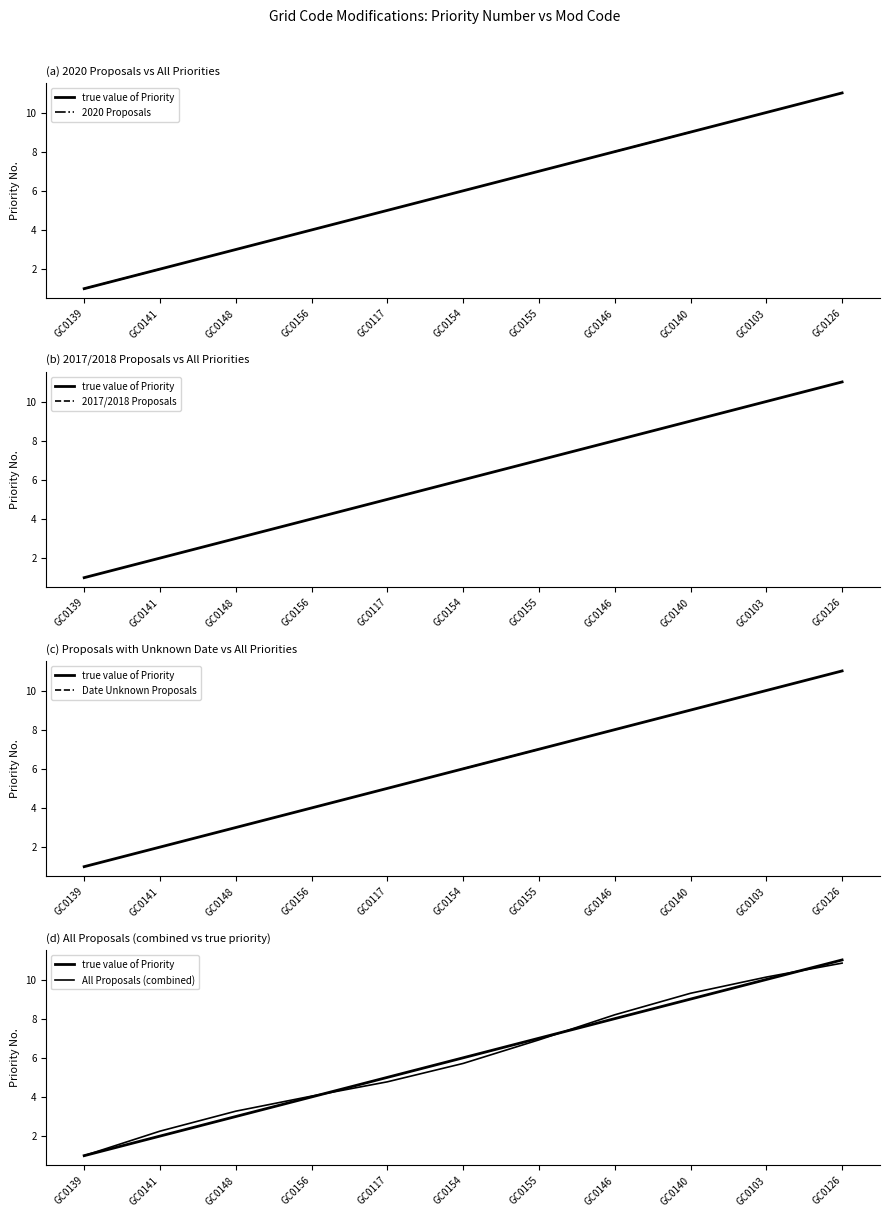

The true value of Priority series shows 11.1 at GC0155. True or false?

False